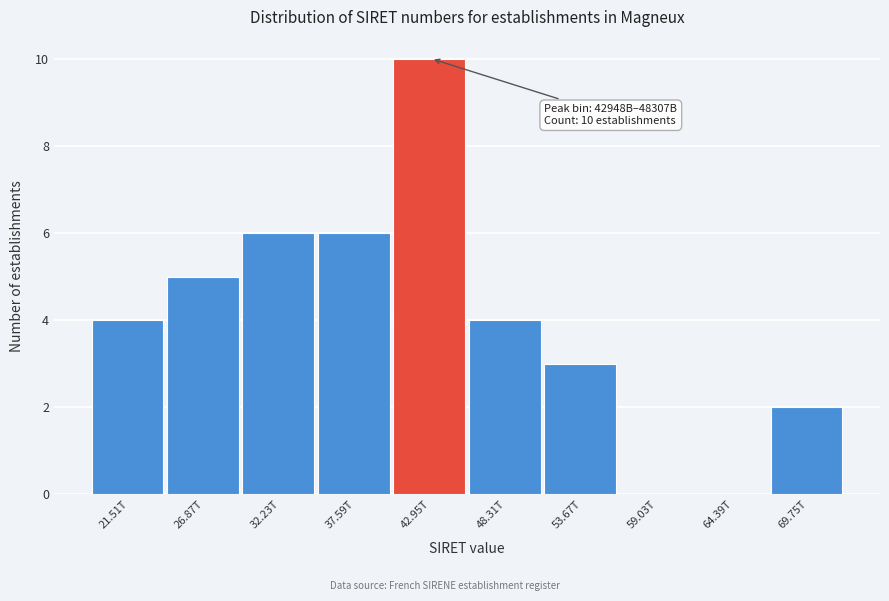

Reading left to right, what are all the values shown in this chart?

21.51T=4	26.87T=5	32.23T=6	37.59T=6	42.95T=10	48.31T=4	53.67T=3	59.03T=0	64.39T=0	69.75T=2